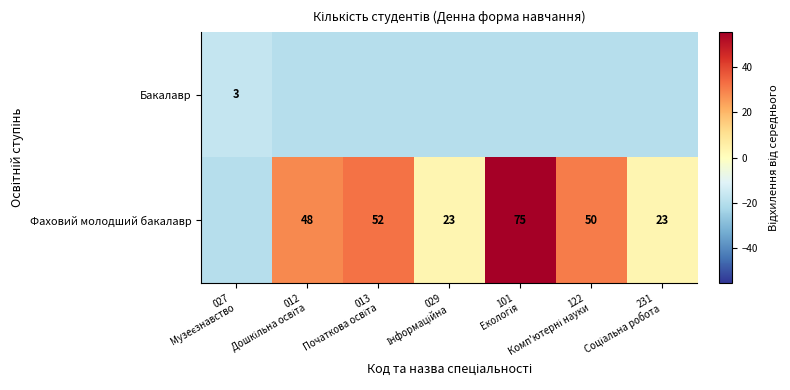

What is the lowest value of the Бакалавр series?

-19.6